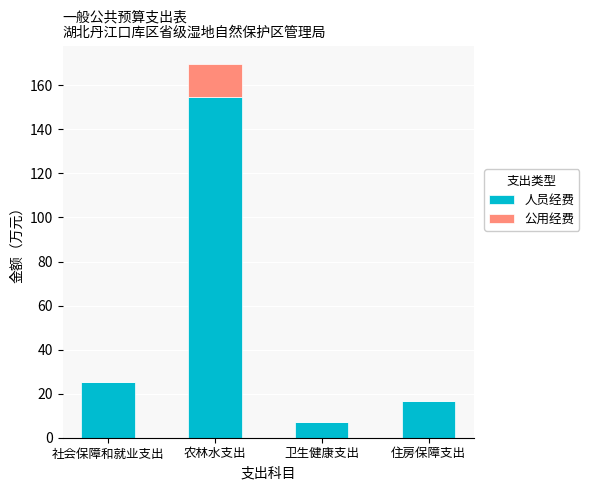

At which label is 人员经费 closest to 81?

社会保障和就业支出